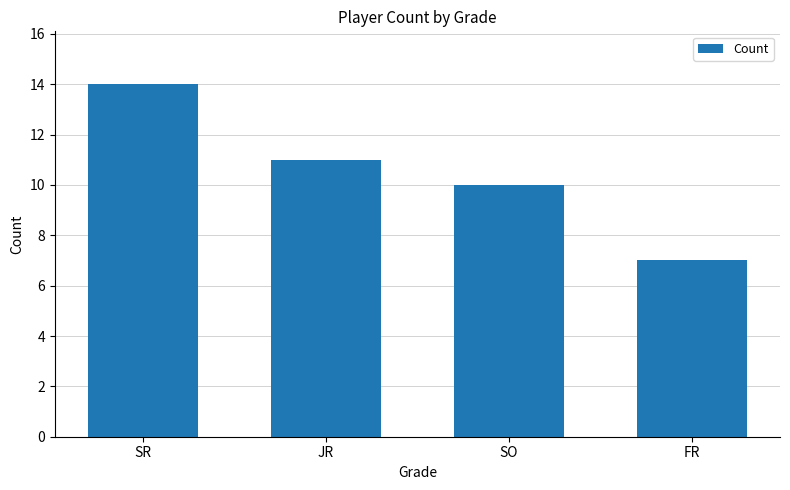

What position from the left is FR?

4